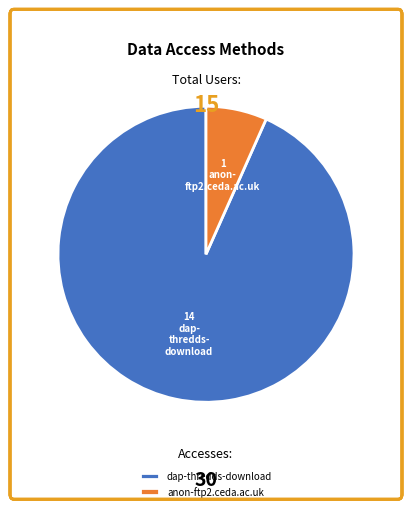

The dap-thredds-download slice represents 99% of the pie. True or false?

False